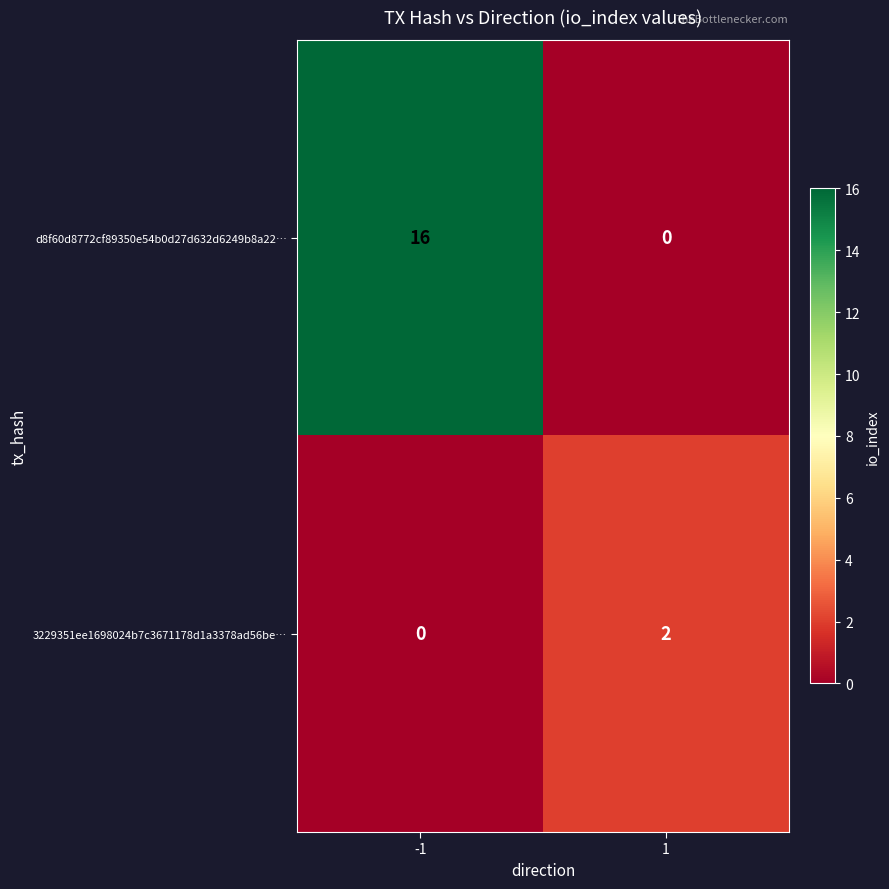

What is the total value across all series at 1?

2